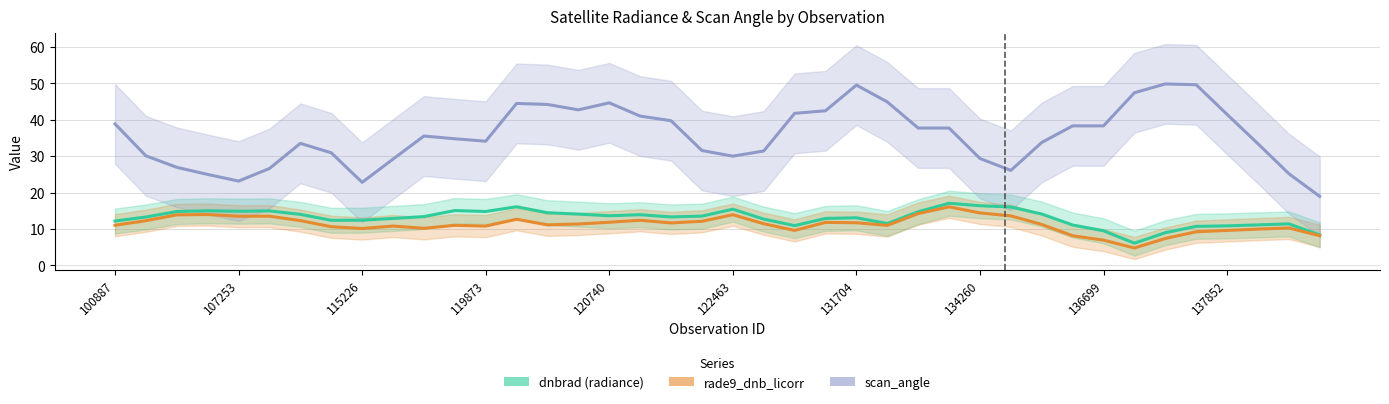

Where is dnbrad (radiance) nearest to the value 11?

22